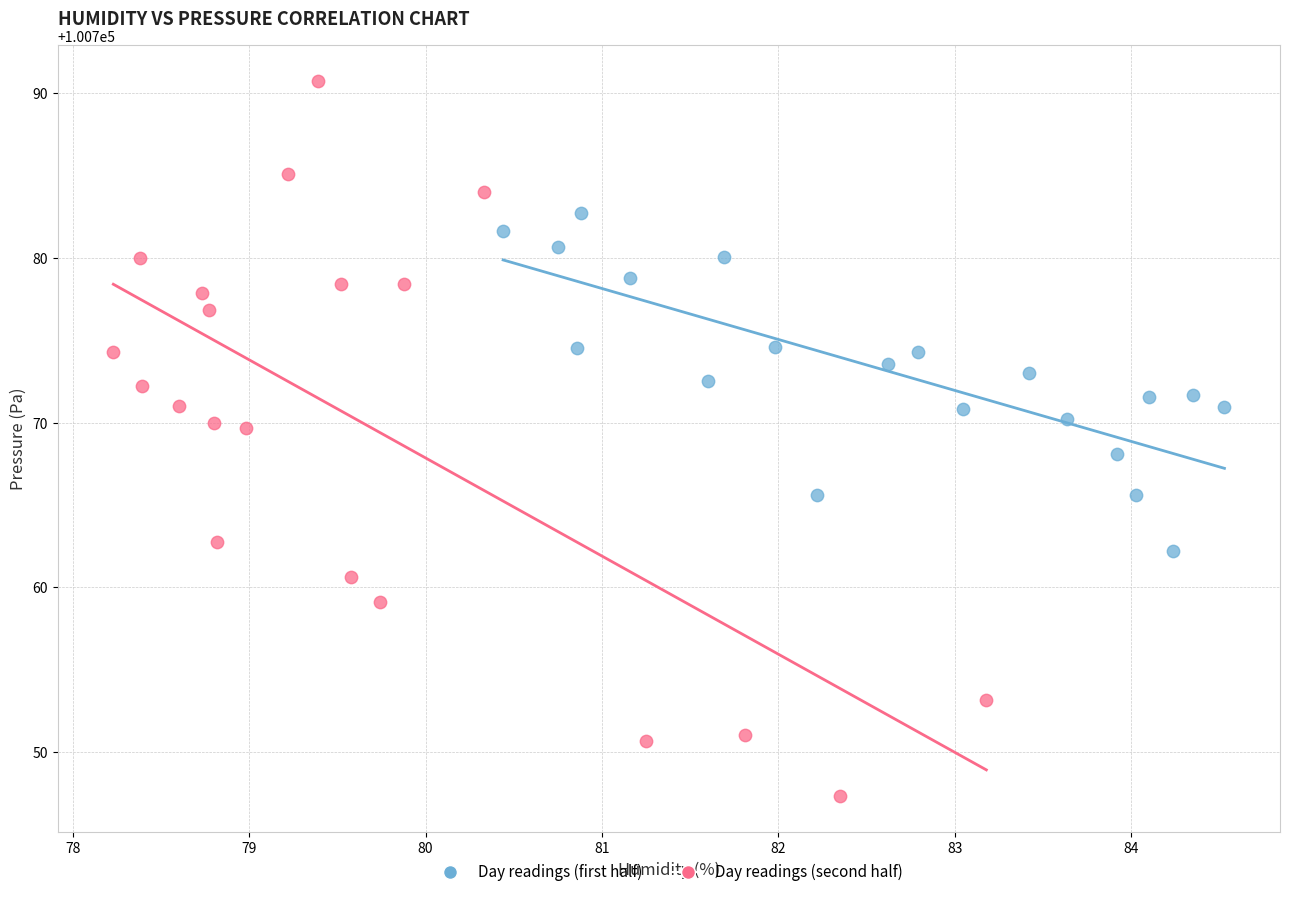

Which series reaches the minimum Y coordinate?

Day readings (second half)